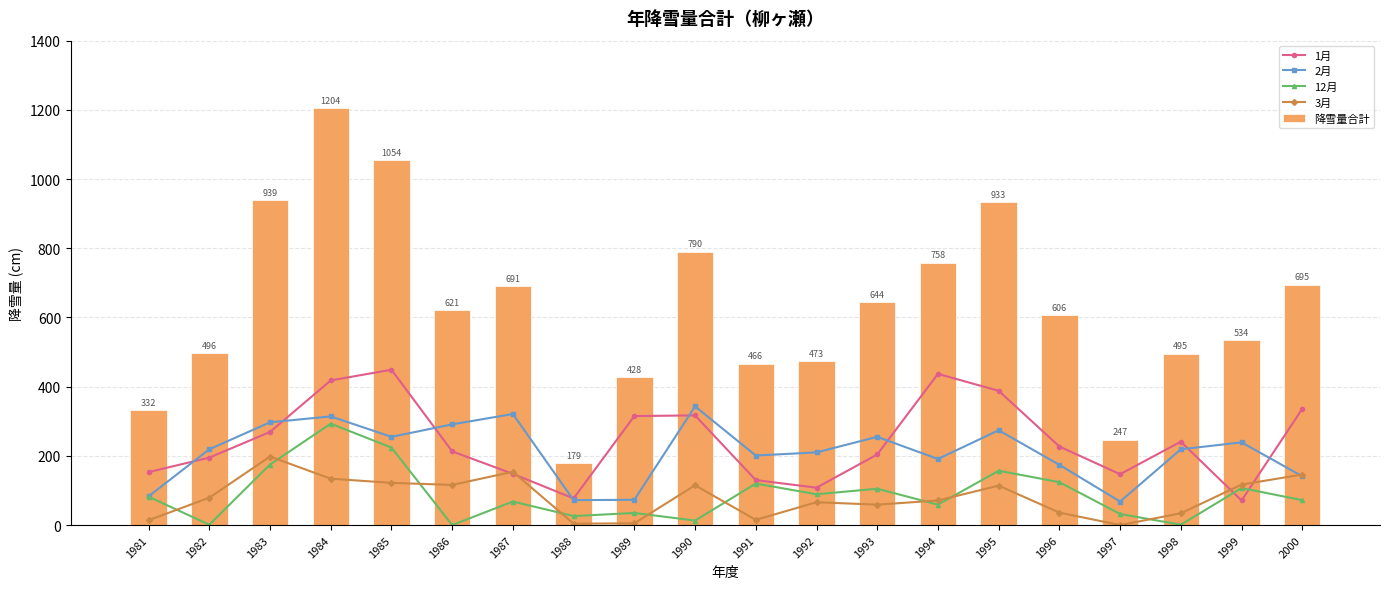

List the series in order of their peak value, lowest first.

3月, 12月, 2月, 1月, 降雪量合計